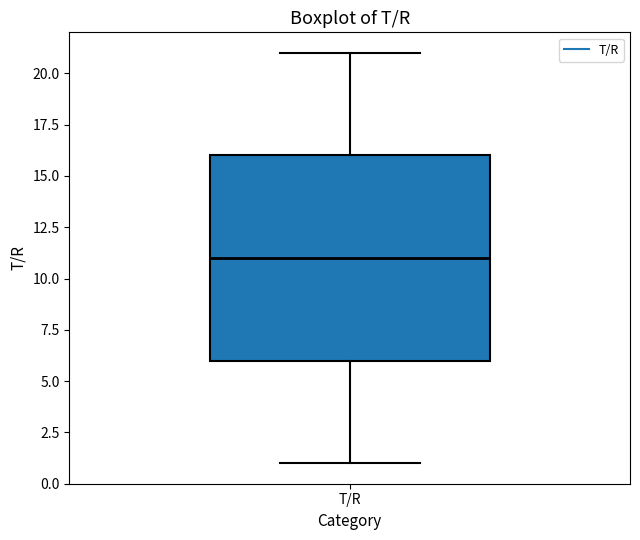

Read this box plot against the y-axis: the position of the median line, the range covered by the box, and the ends of both whiskers. The values are not printed on the chart, so give them approximately, as read against the axis.

median 11, box 6 to 16, whiskers 1 to 21